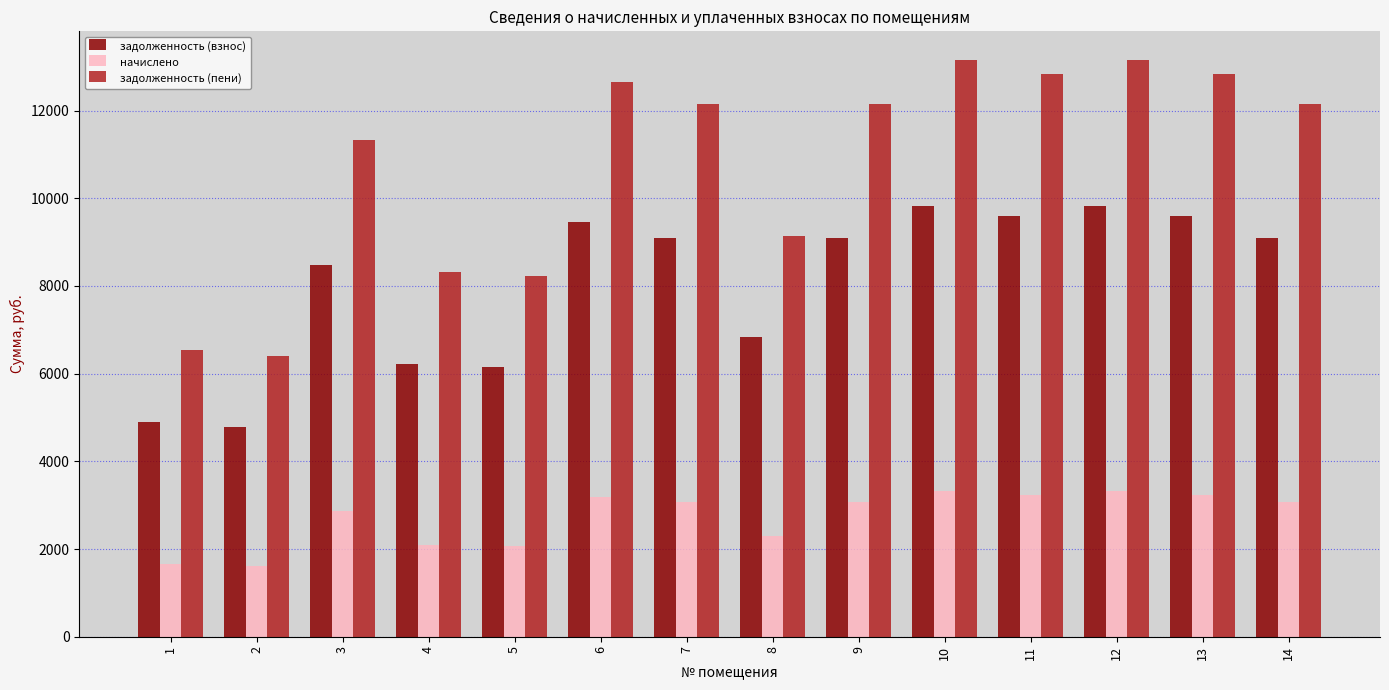

Is the value of начислено at 3 greater than the value of задолженность (пени) at 6?

No